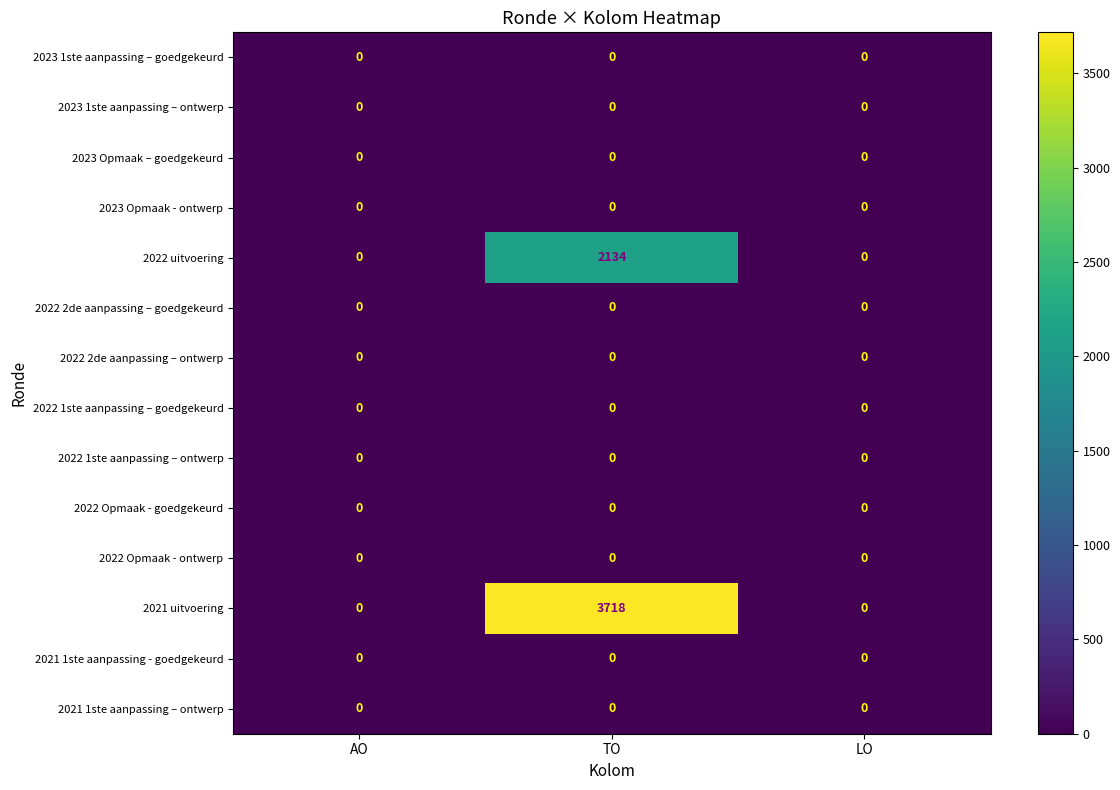

The 2022 Opmaak - goedgekeurd series shows 0 at TO. True or false?

True